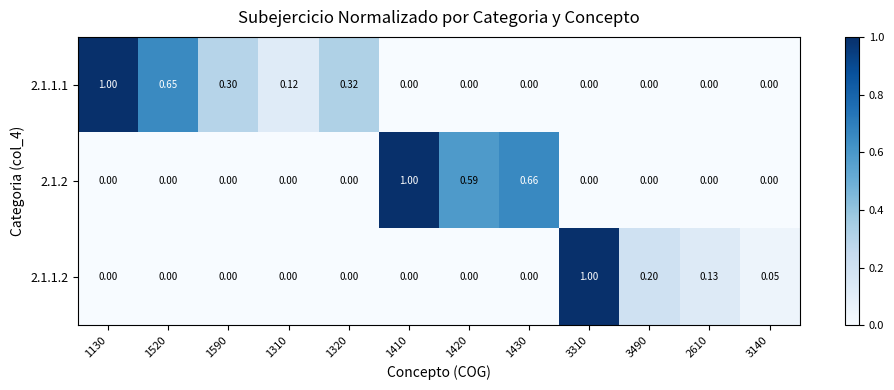

What is the total value across all series at 1520?

0.7